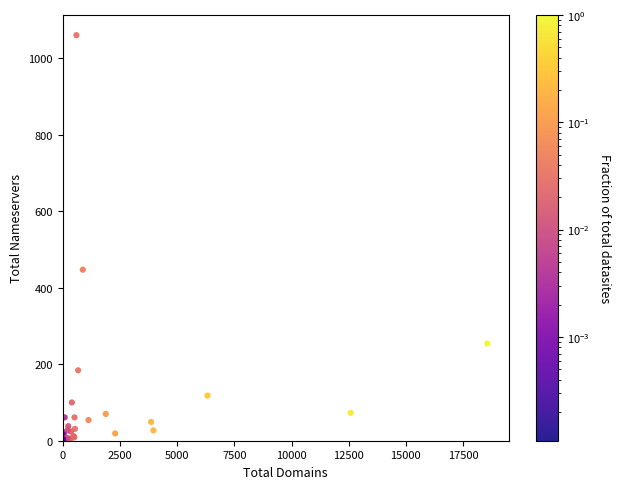

What Y value in the scatter plot is closest to 530?

447